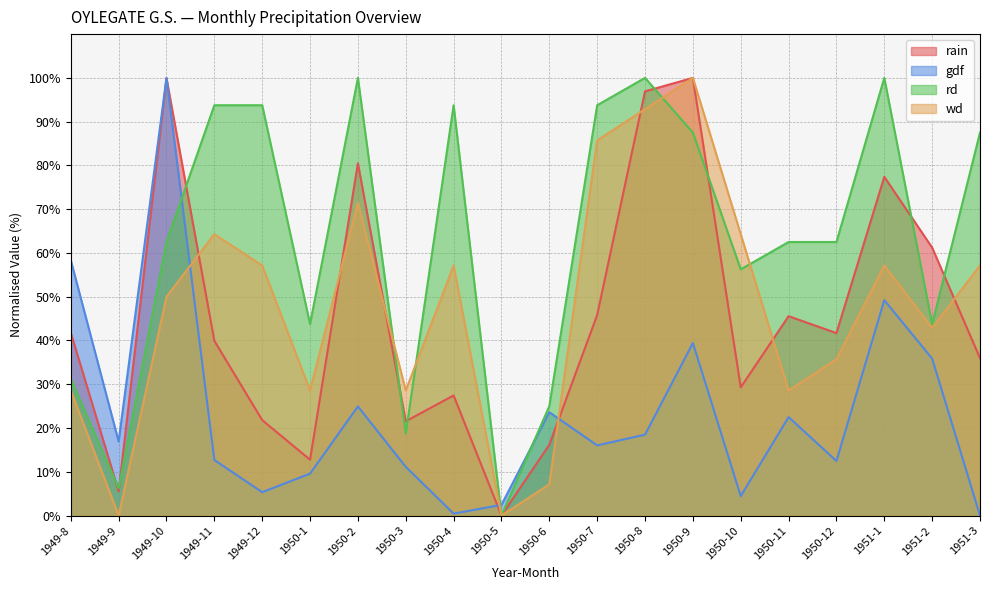

Read the wd value at 1951-2.

42.9